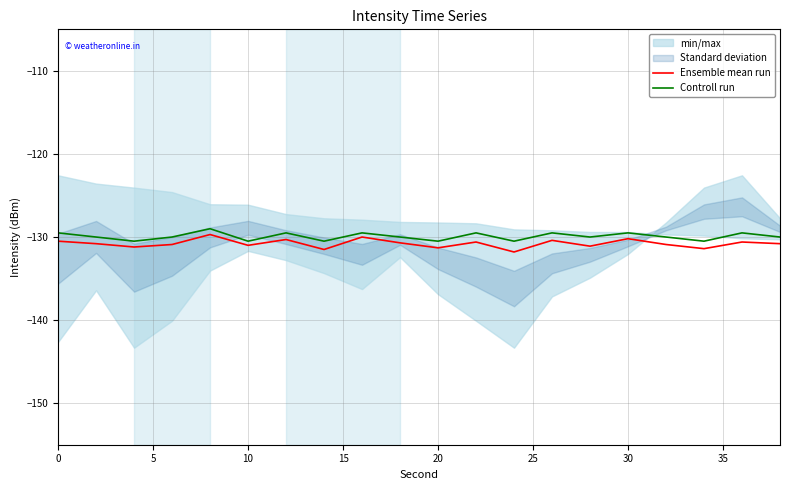

What is the highest value of the Ensemble mean run series?

-129.7